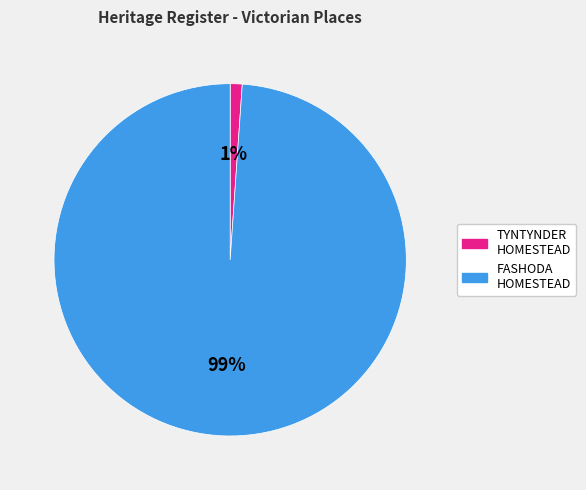

To the nearest percent, what is the average slice percentage?

50%